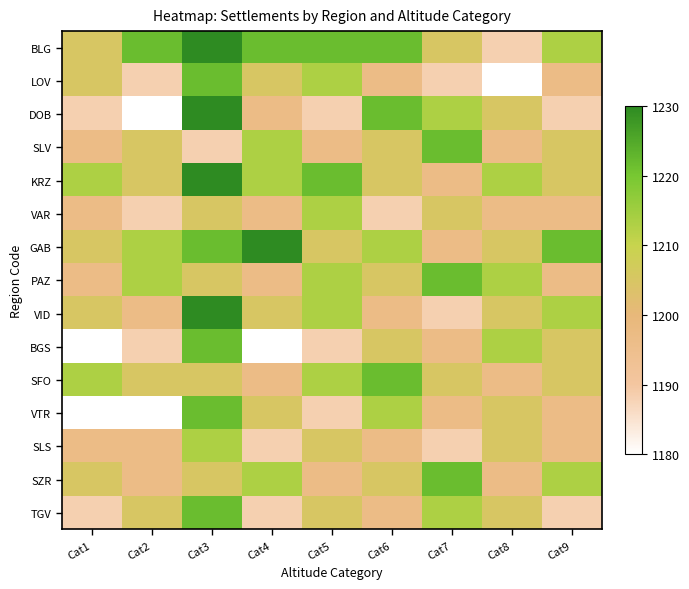

What is the spread (max minus min) of values at Cat5?

4